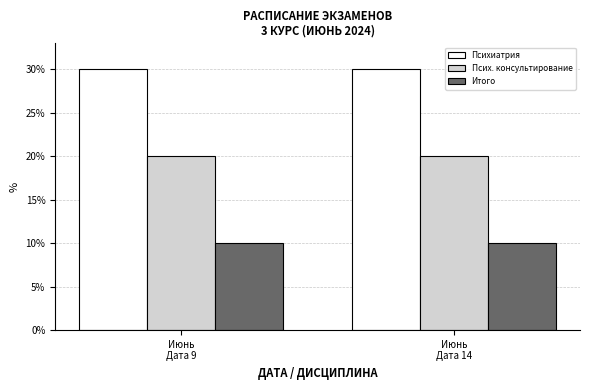

Reading right to left, transcribe all the data shown in this chart.

Психиатрия: 0.3	0.3
Псих. консультирование: 0.2	0.2
Итого: 0.1	0.1